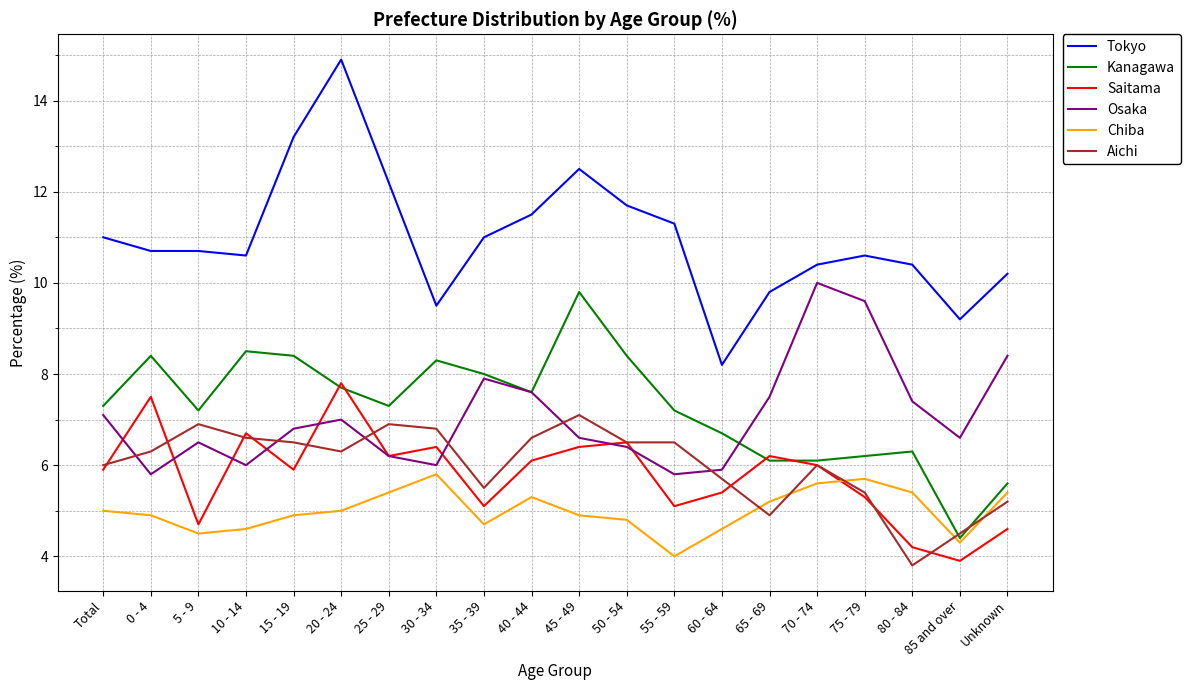

At how many categories does at least one series exceed 13?

2